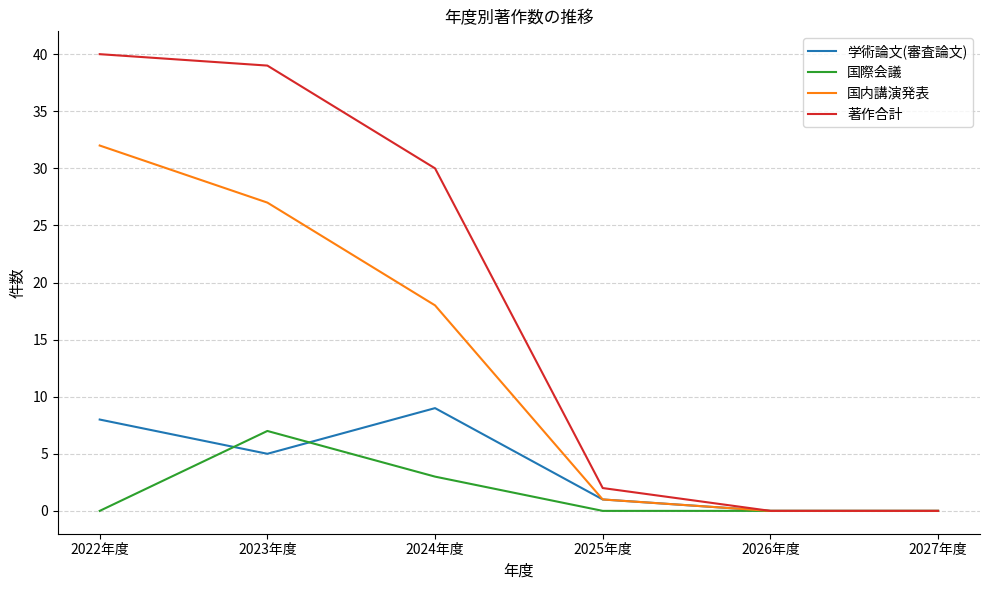

What is the greatest value displayed?

40